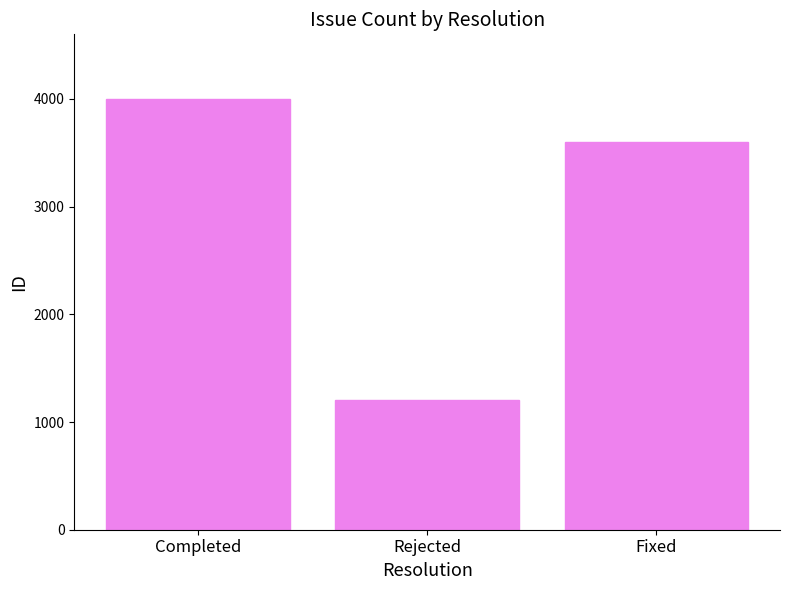

What is the value of the 1st bar from the left?

3999